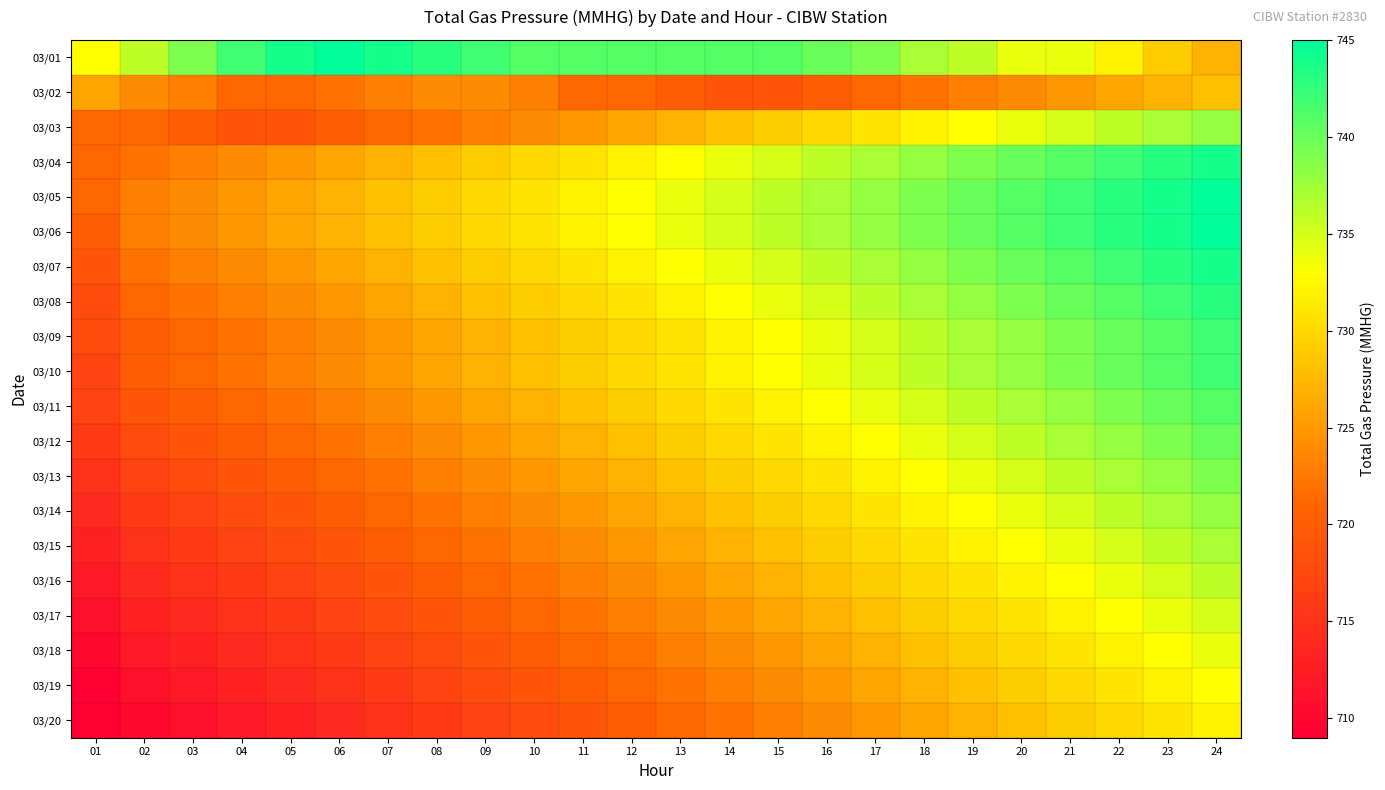

Rank the series by their maximum value, from lowest to highest.

03/02, 03/20, 03/19, 03/18, 03/17, 03/16, 03/15, 03/03, 03/14, 03/13, 03/12, 03/11, 03/09, 03/10, 03/08, 03/04, 03/07, 03/01, 03/05, 03/06